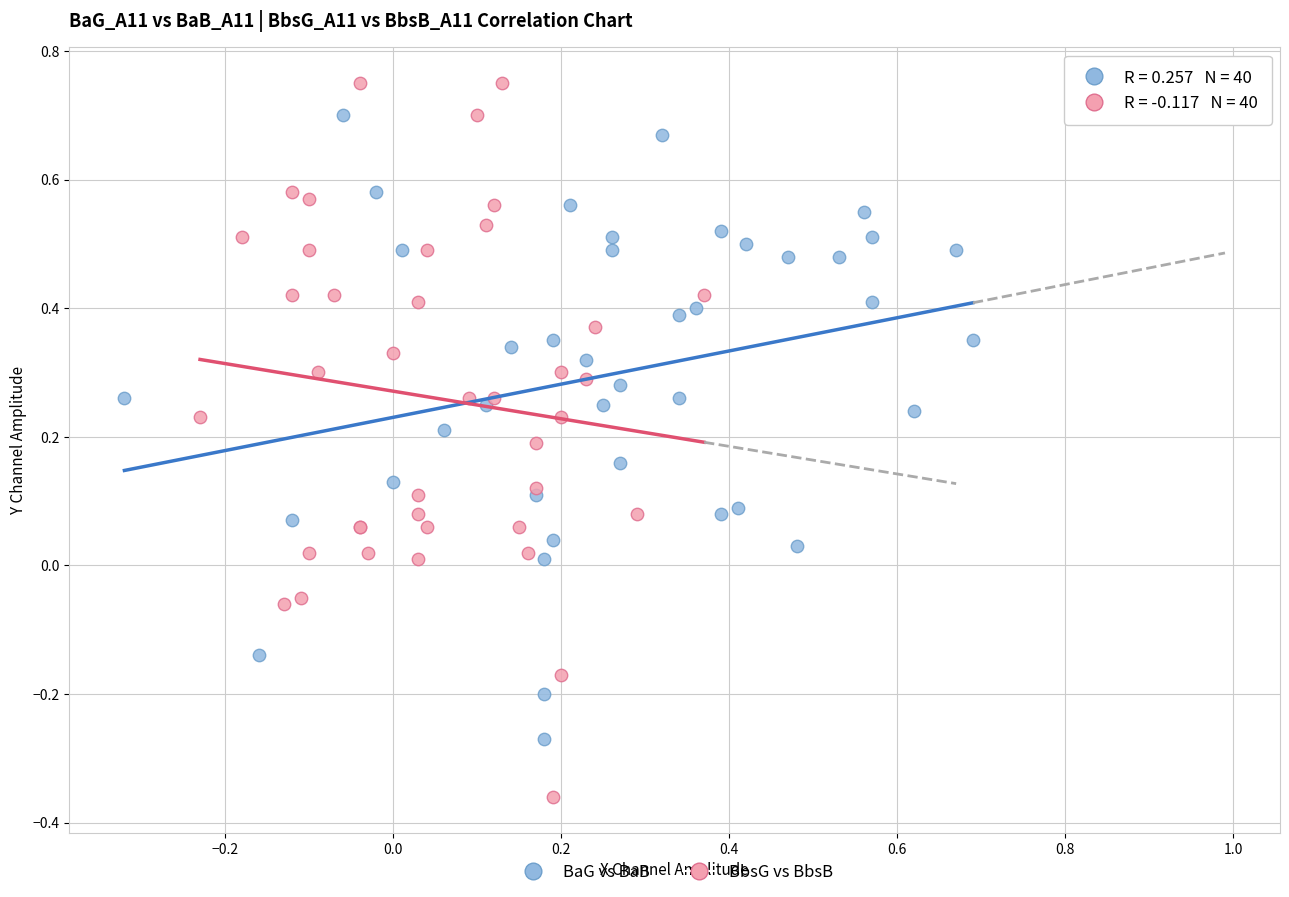

Which series has the largest Y range (max minus min)?

BbsG vs BbsB